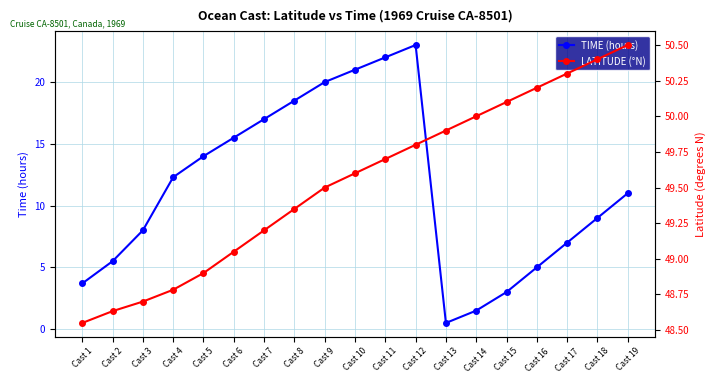

True or false: LATITUDE (°N) has more than 0 interior local peaks.

False